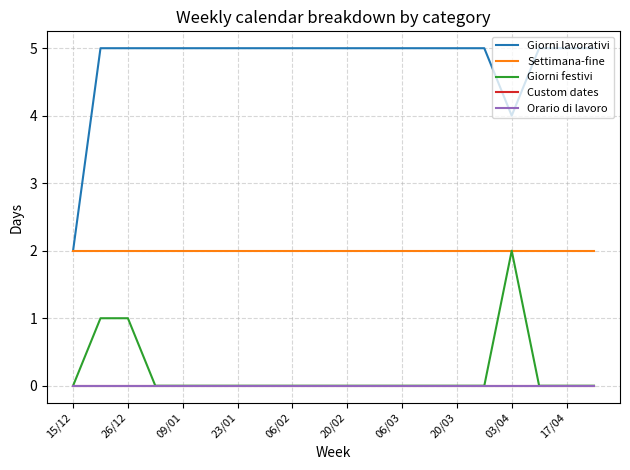

Rank the categories by Settimana-fine value from highest to lowest.

15/12, 26/12, 09/01, 23/01, 06/02, 20/02, 06/03, 20/03, 03/04, 17/04, 10, 11, 12, 13, 14, 15, 16, 17, 18, 19